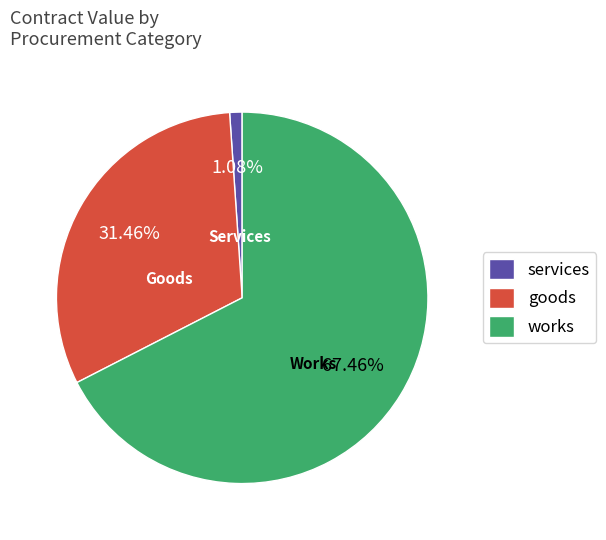

How many segments does this pie chart have?

3